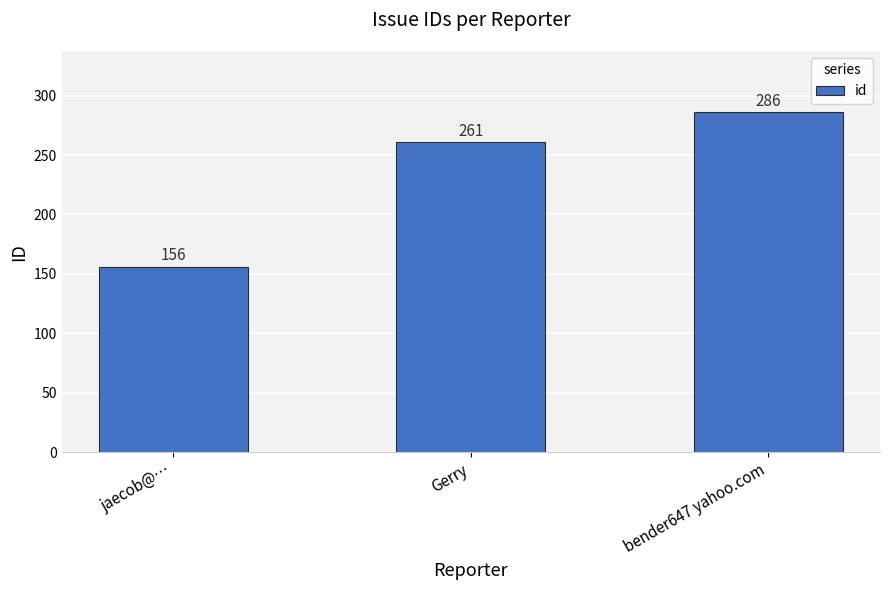

Reading left to right, list all the values displayed in this chart.

156	261	286